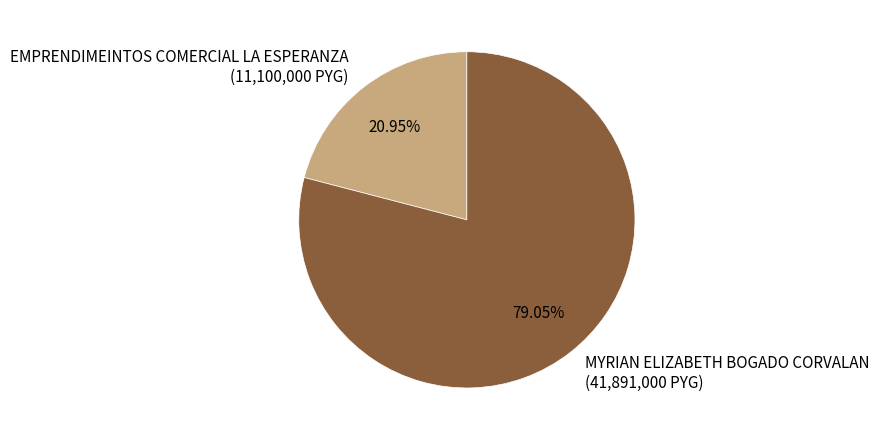

Between EMPRENDIMEINTOS COMERCIAL LA ESPERANZA (11,100,000 PYG) and MYRIAN ELIZABETH BOGADO CORVALAN (41,891,000 PYG), which is larger?

MYRIAN ELIZABETH BOGADO CORVALAN (41,891,000 PYG)